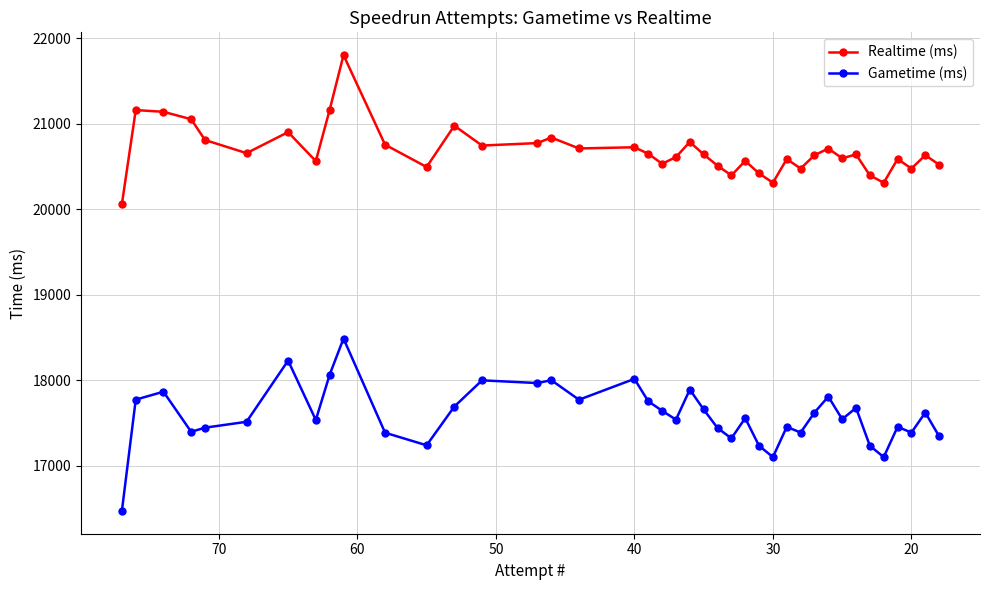

How many interior local peaks does the Realtime (ms) series have?

13